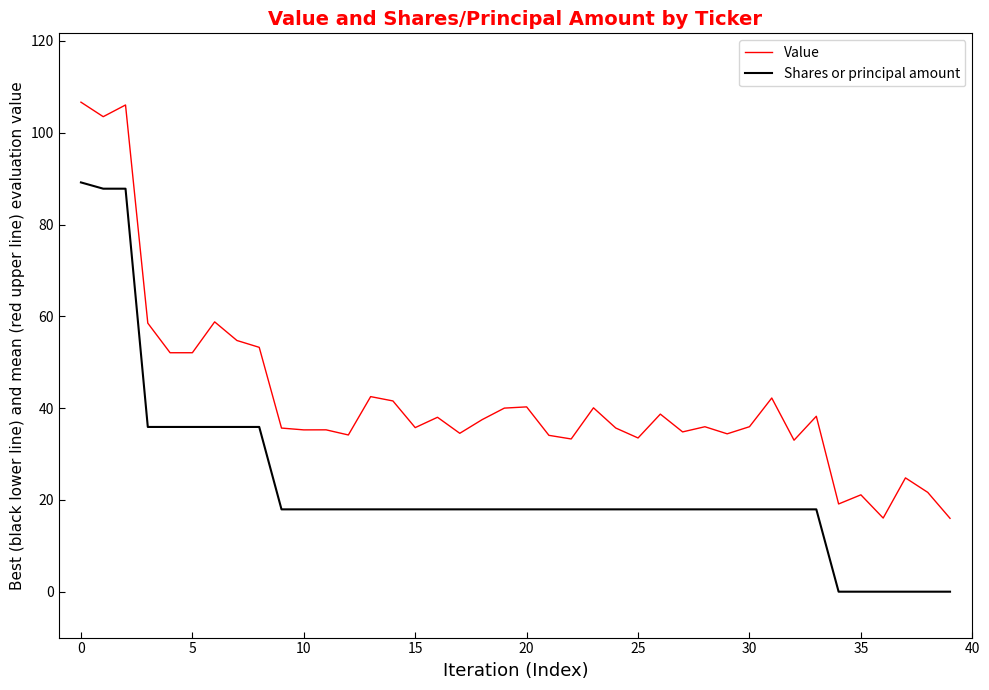

What is the difference between the maximum and minimum values in the Shares or principal amount series?

89.2